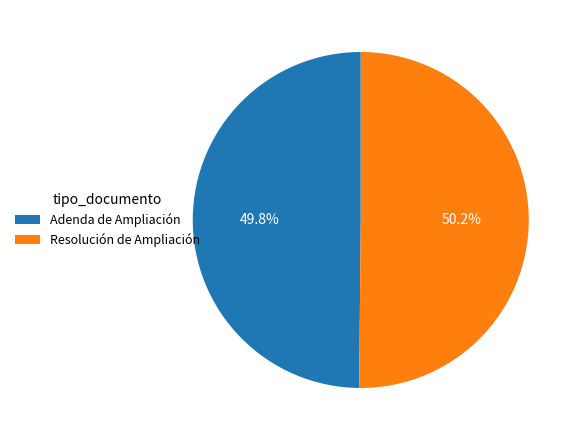

Approximately how many times larger is the value at Adenda de Ampliación compared to Resolución de Ampliación?

1.0